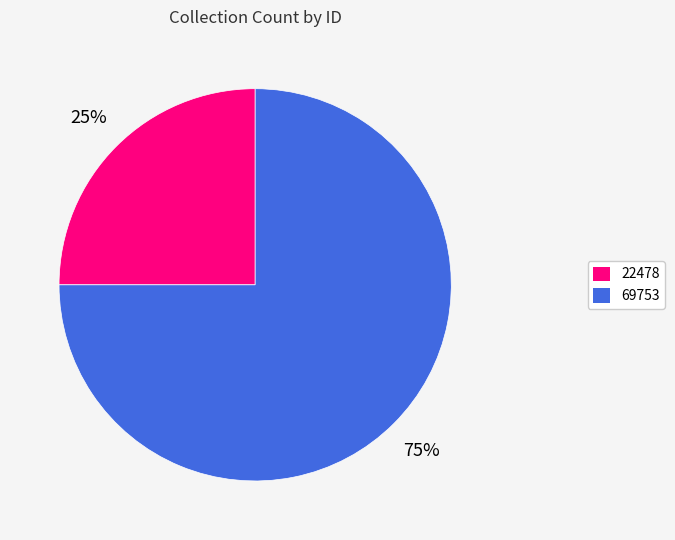

How many slices are in this pie chart?

2